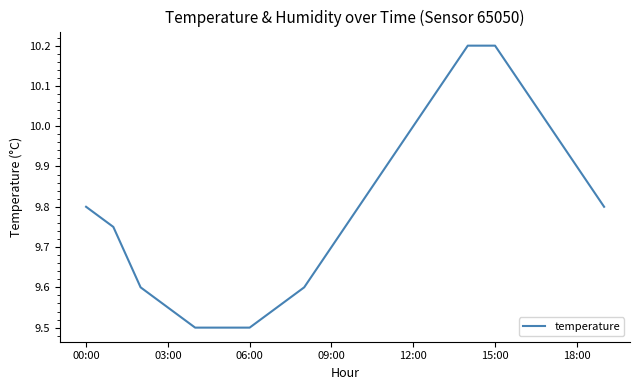

What is the smallest value displayed?

9.5